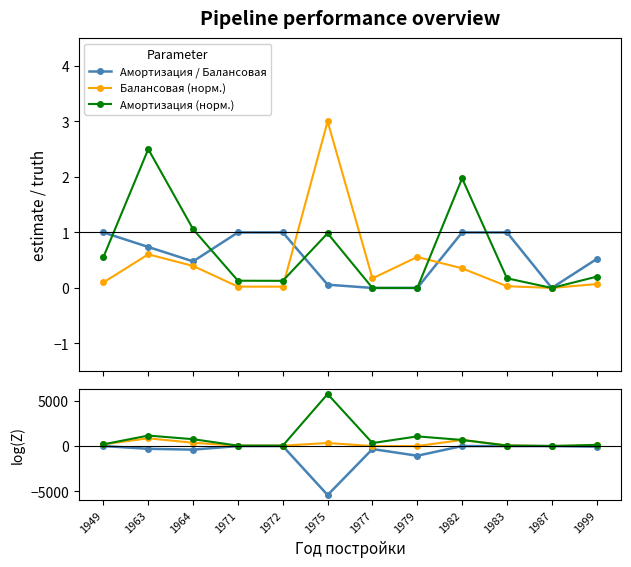

How many lines are shown in the chart?

6